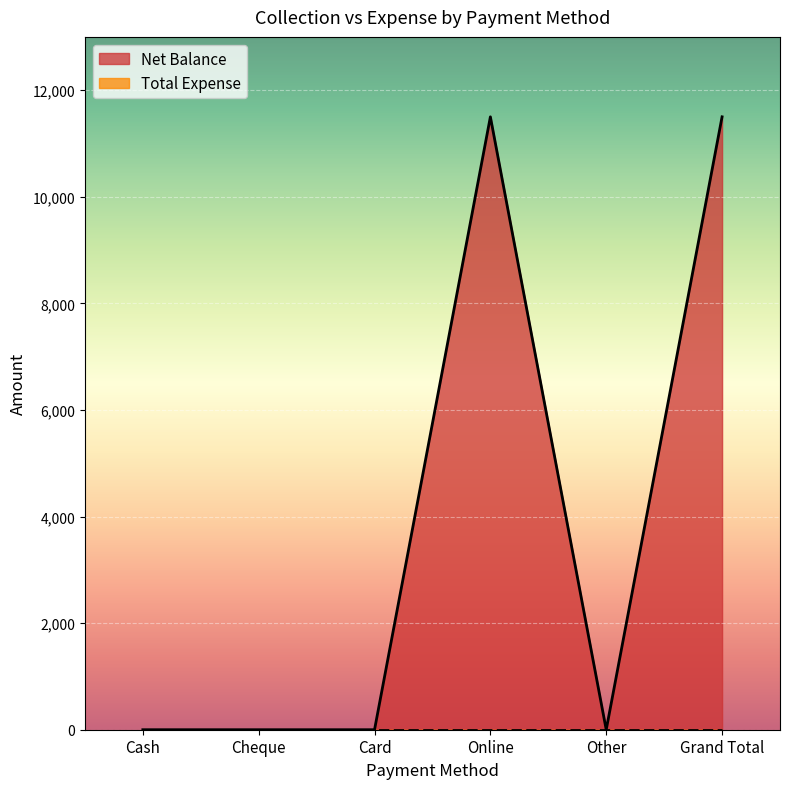

What is the difference between the maximum and second lowest values?

11500